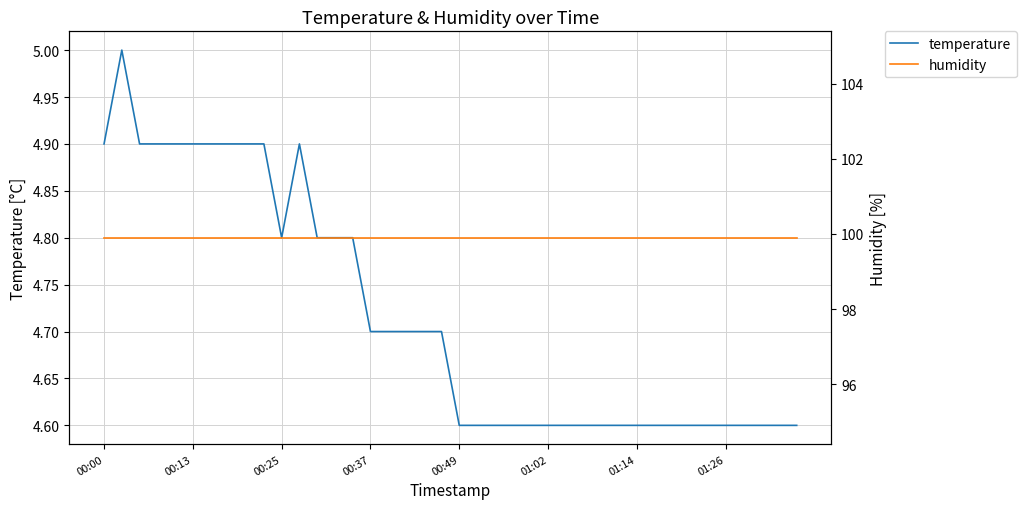

The temperature series shows 4.9 at 00:00. True or false?

True